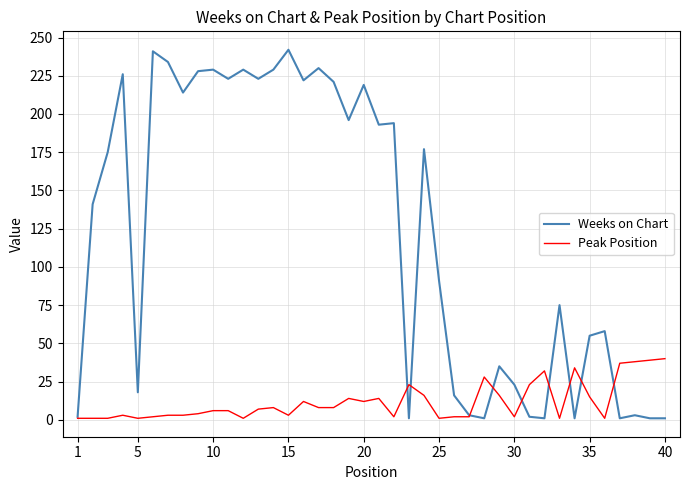

Rank the series by their maximum value, from lowest to highest.

Peak Position, Weeks on Chart